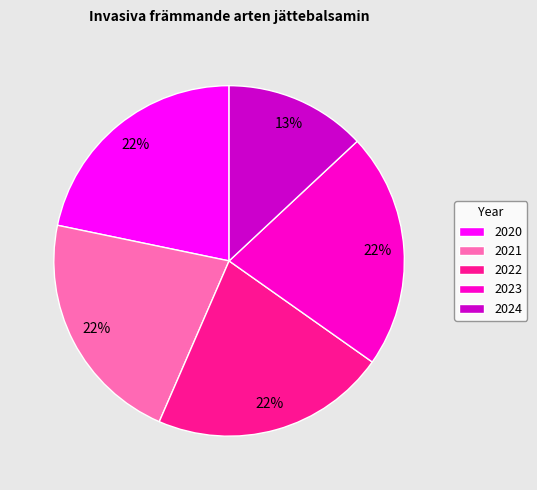

Combined, do 2022 and 2020 account for over 50%?

No